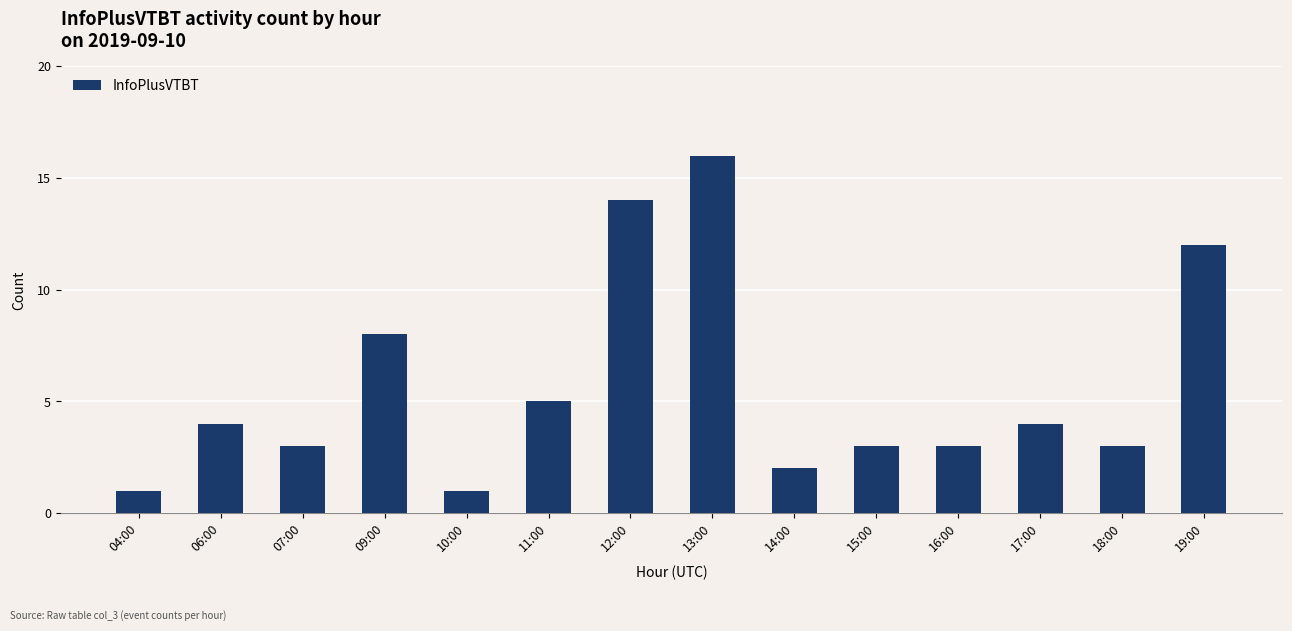

What is the difference between the values at 19:00 and 14:00?

10